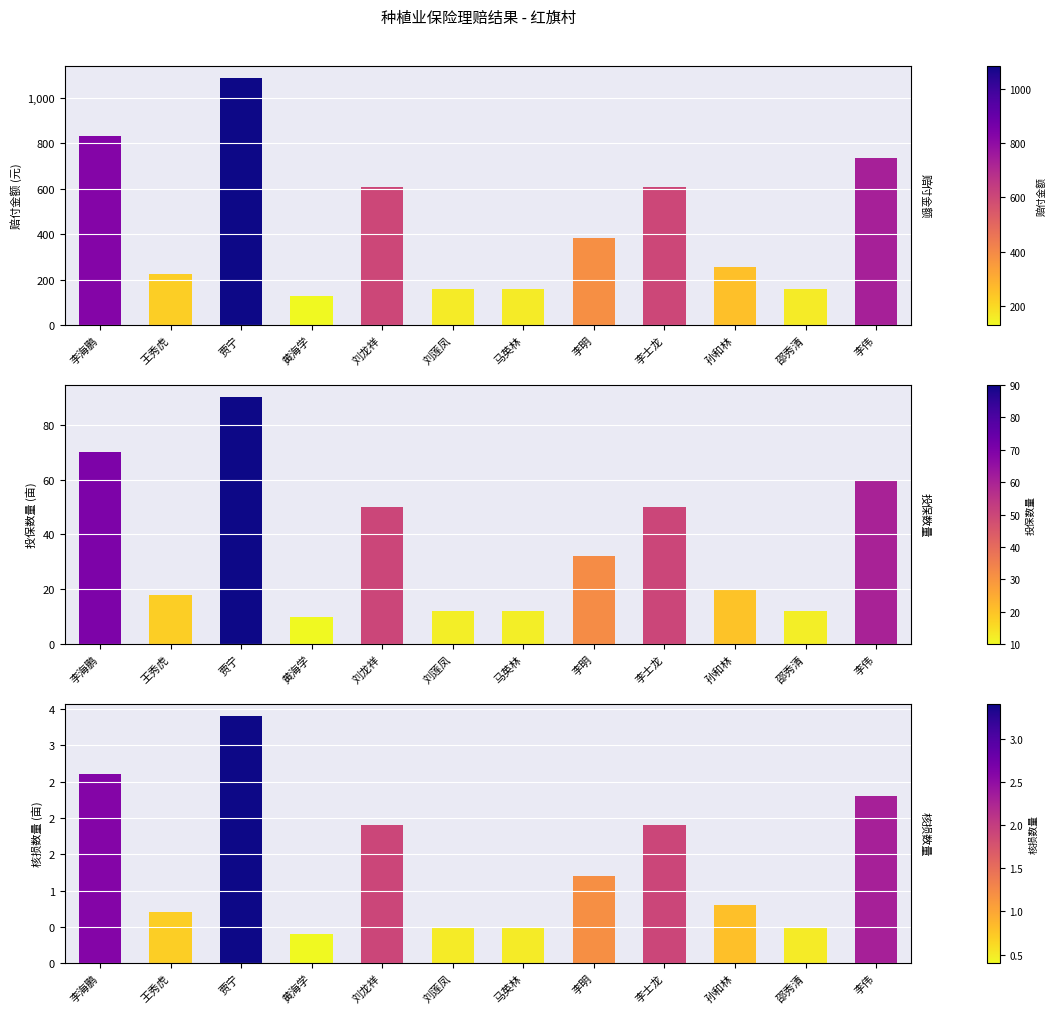

How many data points in 投保数量 are above 32?

5